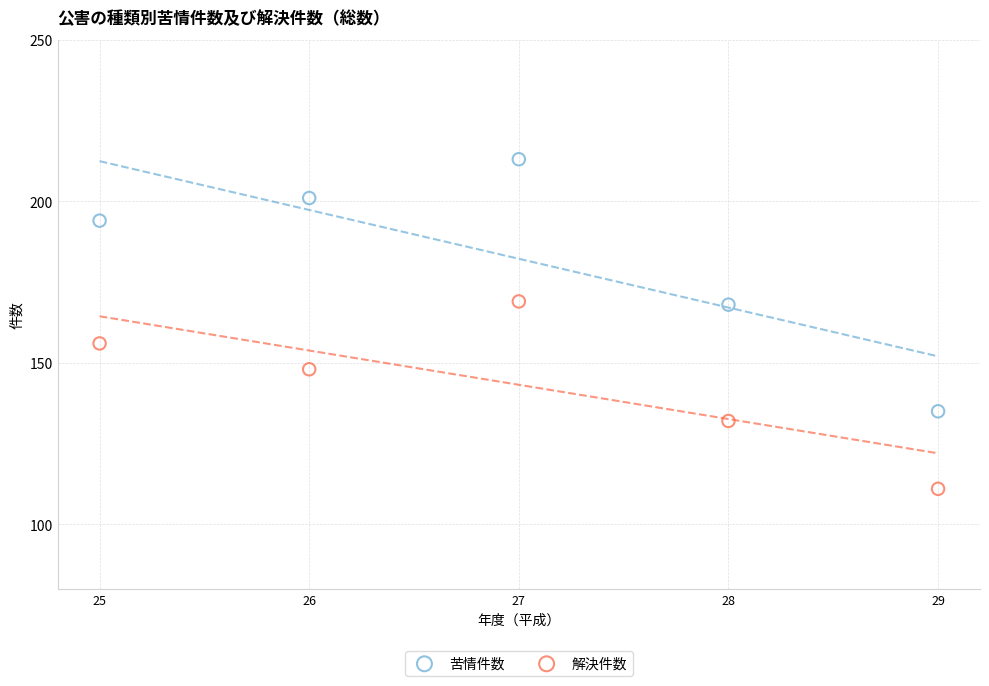

Which series contains the lowest Y value?

解決件数